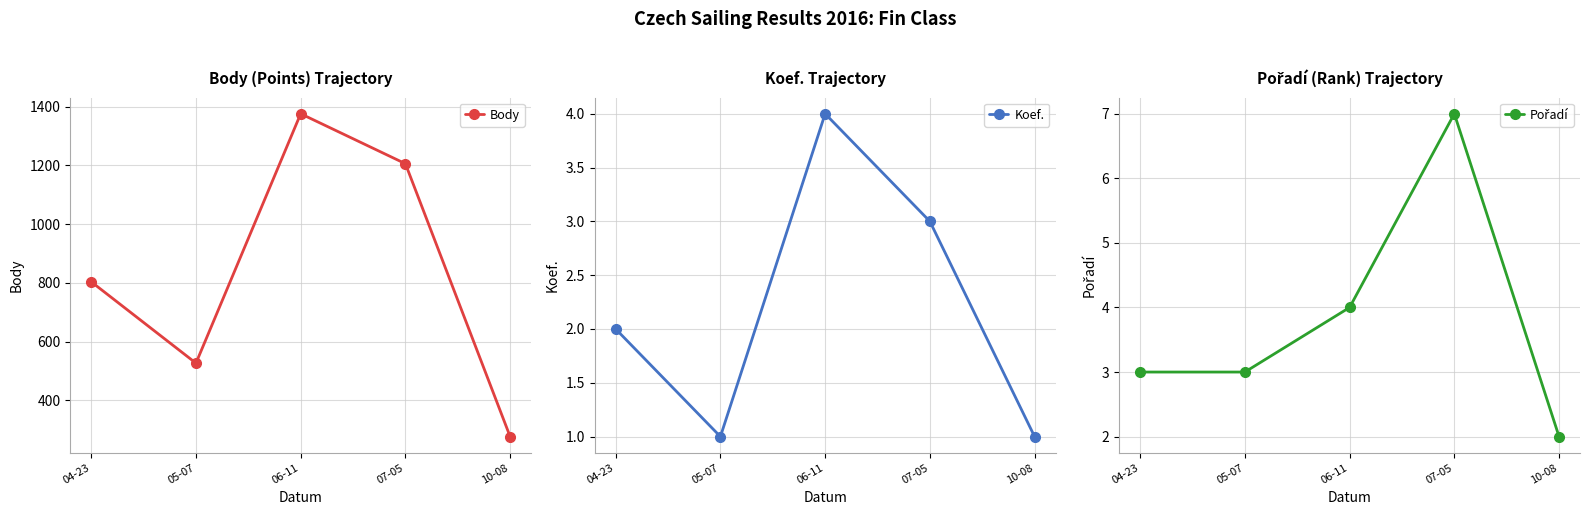

The value of Pořadí at 10-08 is 1. True or false?

False